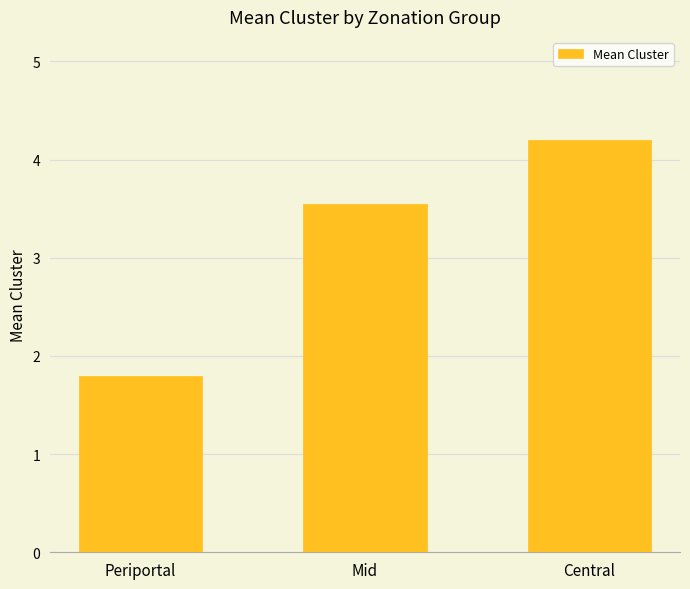

What is the greatest value displayed?

4.2